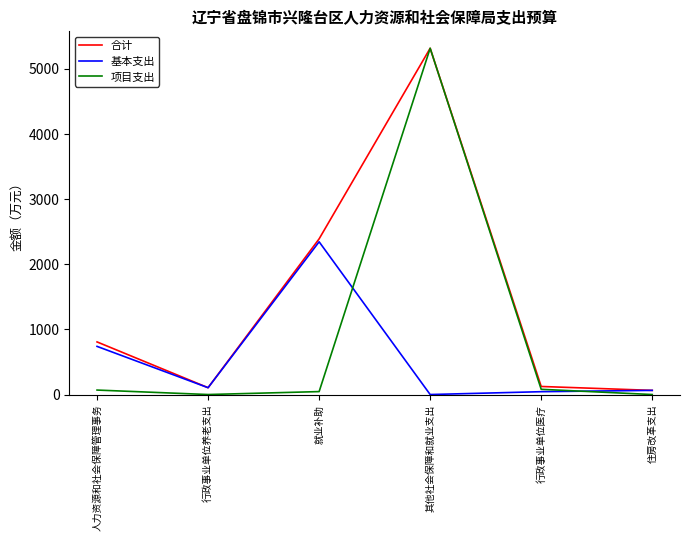

At which label is 基本支出 closest to 1171?

人力资源和社会保障管理事务